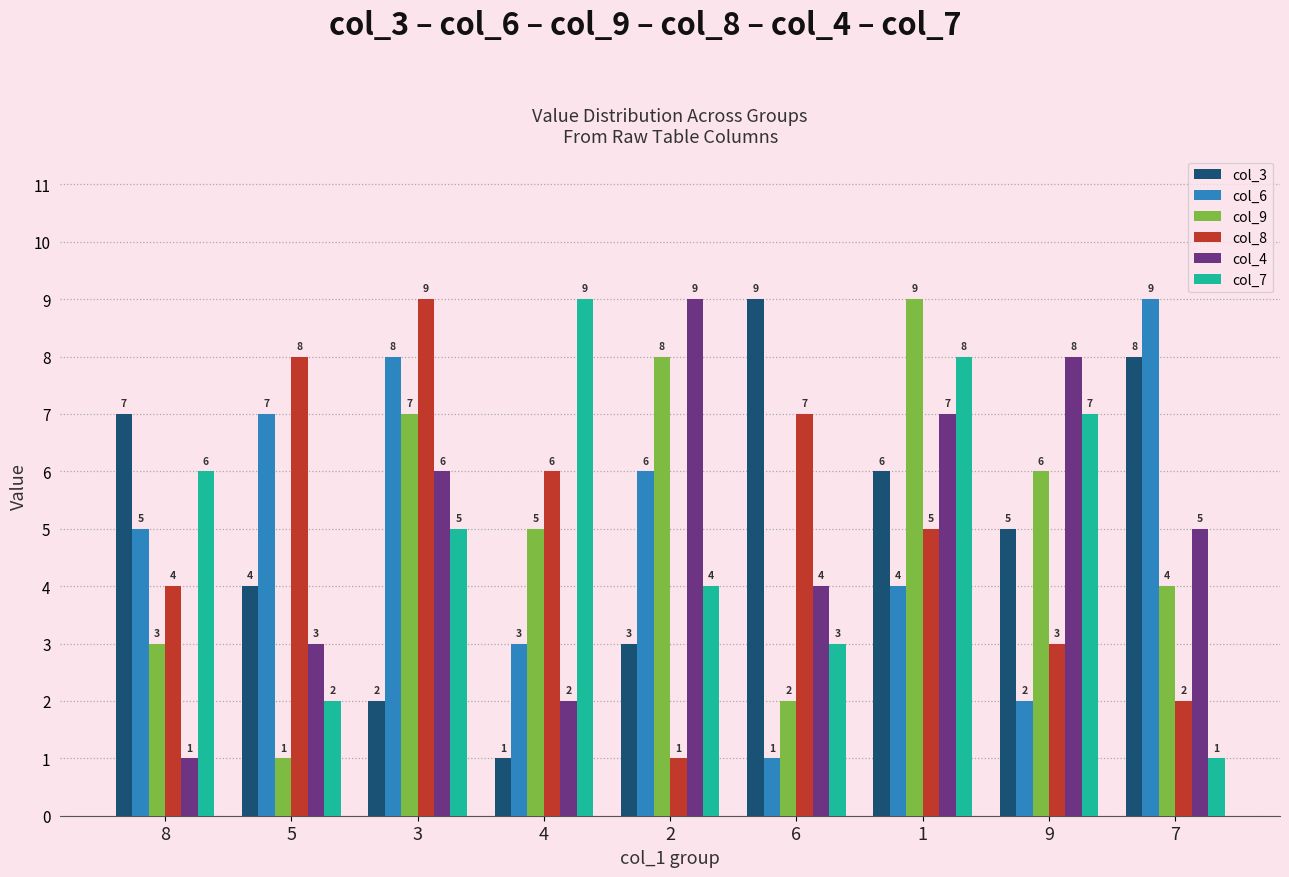

What are all the series names shown in the legend?

col_3, col_6, col_9, col_8, col_4, col_7